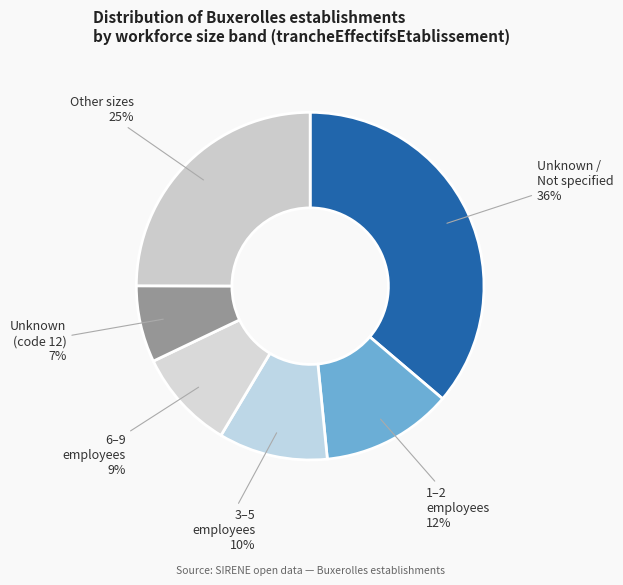

Count the number of slices in the pie.

6